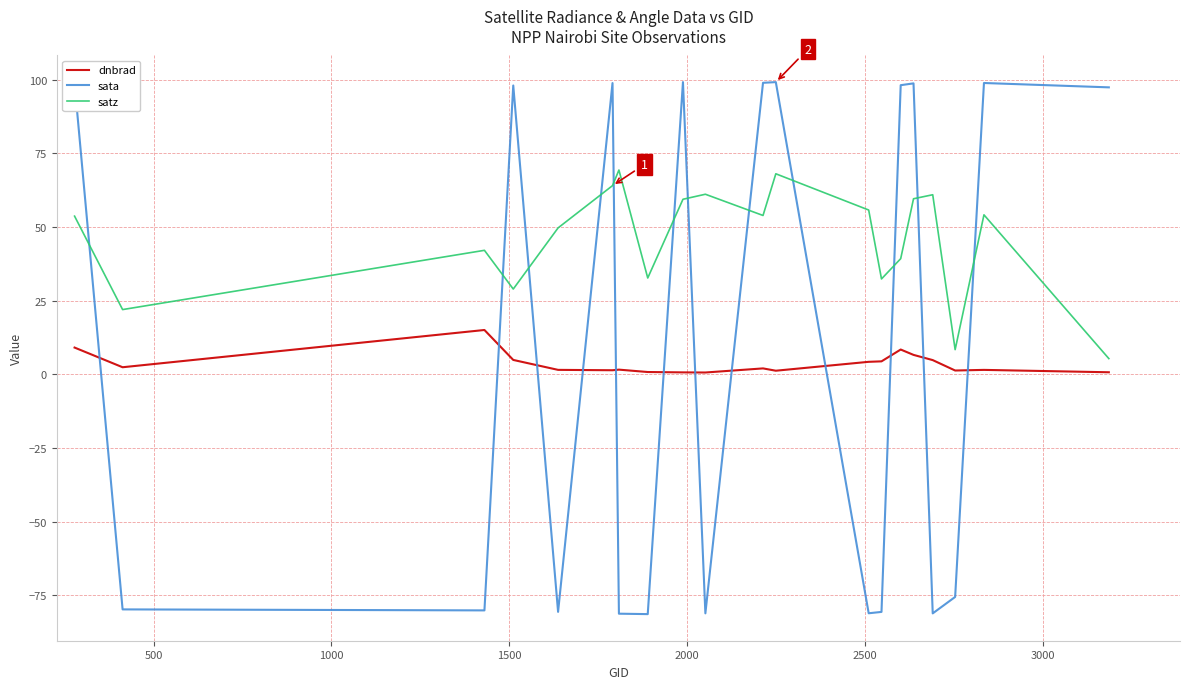

What are all the series names shown in the legend?

dnbrad, sata, satz